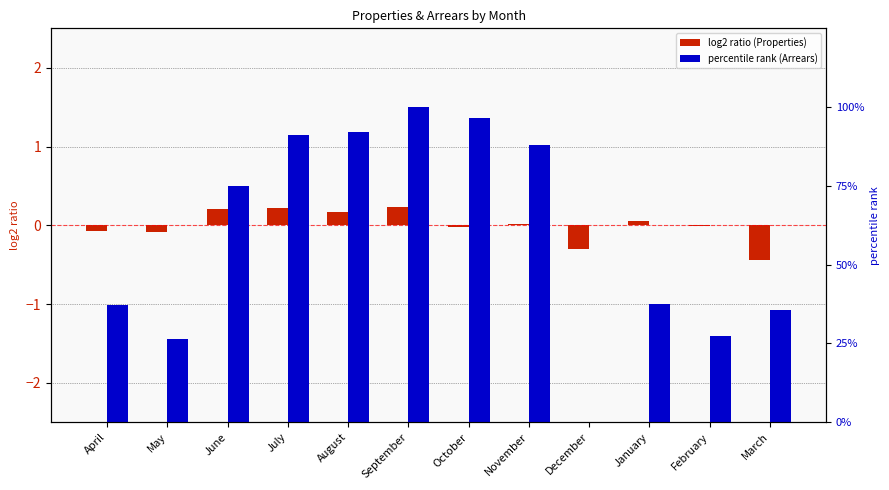

At which label is log2 ratio (Properties) closest to 0?

February